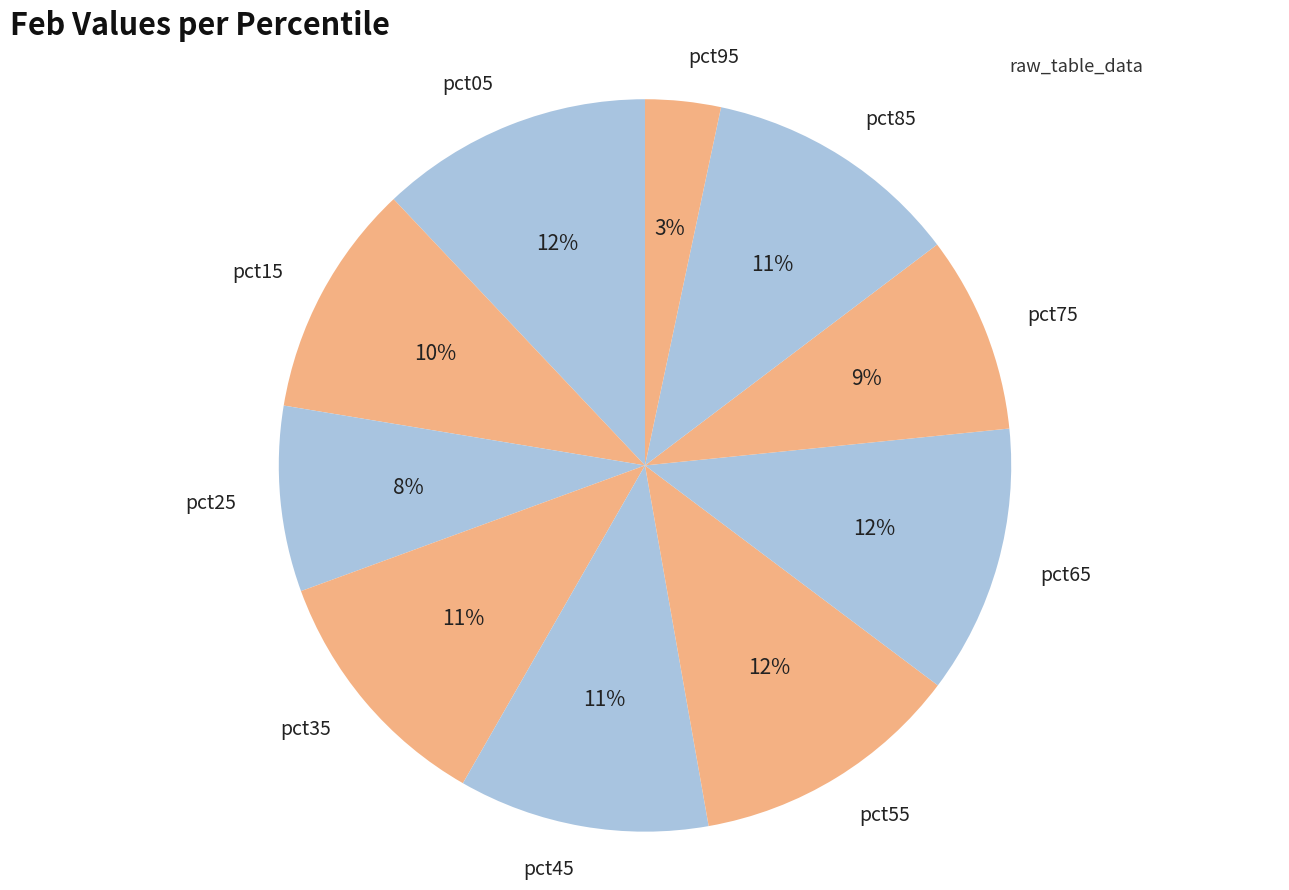

The pct45 slice represents 11% of the pie. True or false?

True